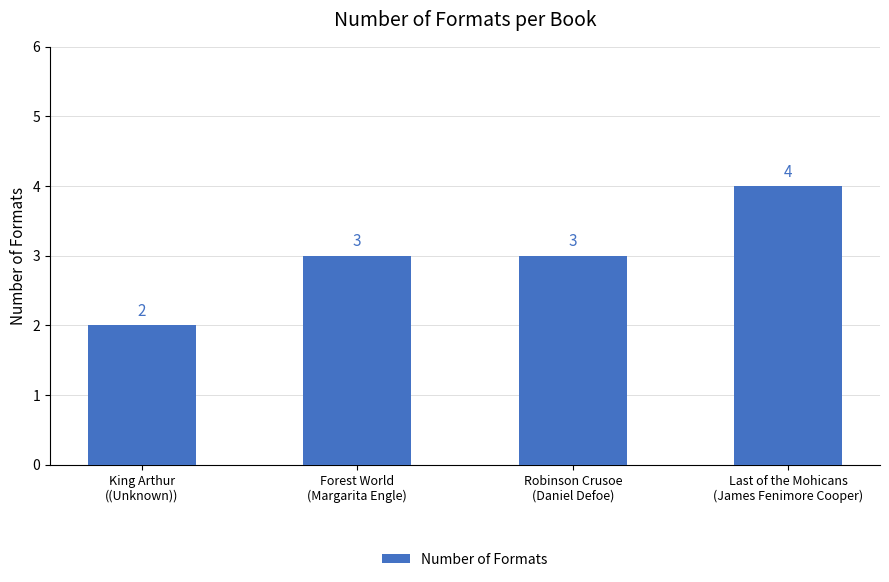

What is the change in value from King Arthur
((Unknown)) to Forest World
(Margarita Engle)?

+1